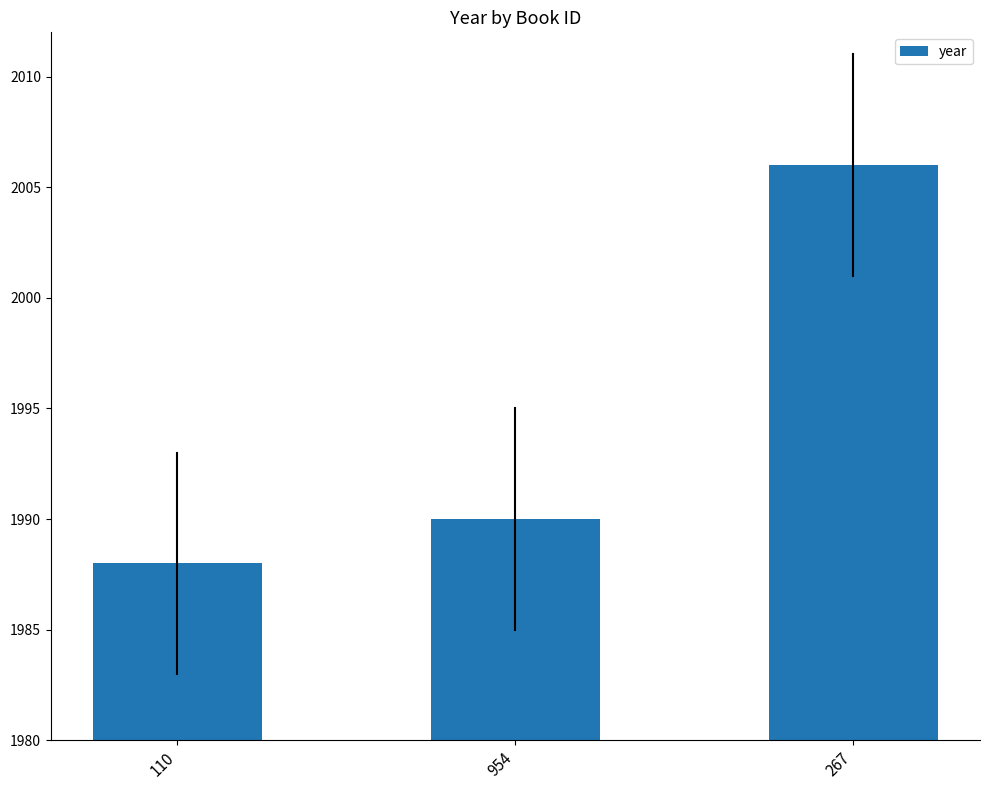

Reading left to right, extract all data points from this chart.

110=1988	954=1990	267=2006